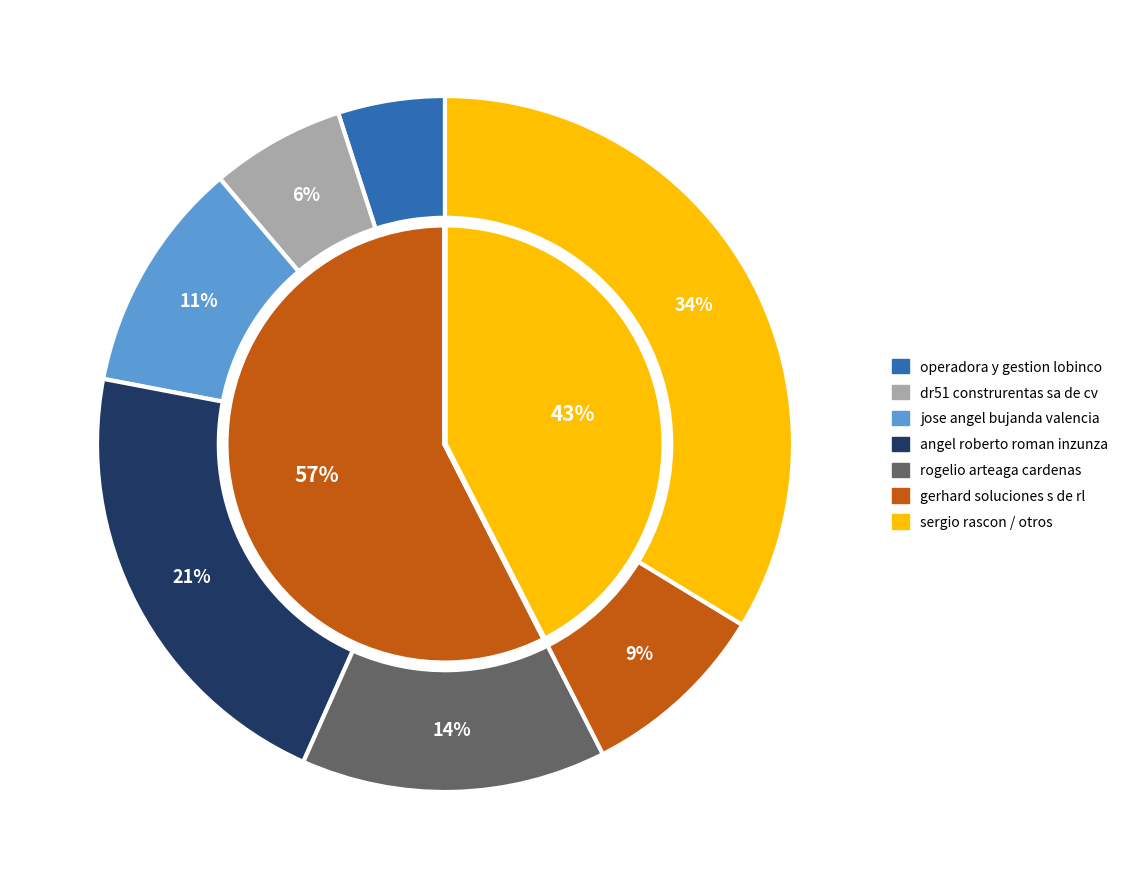

Does 10 account for over 50% of the chart?

No